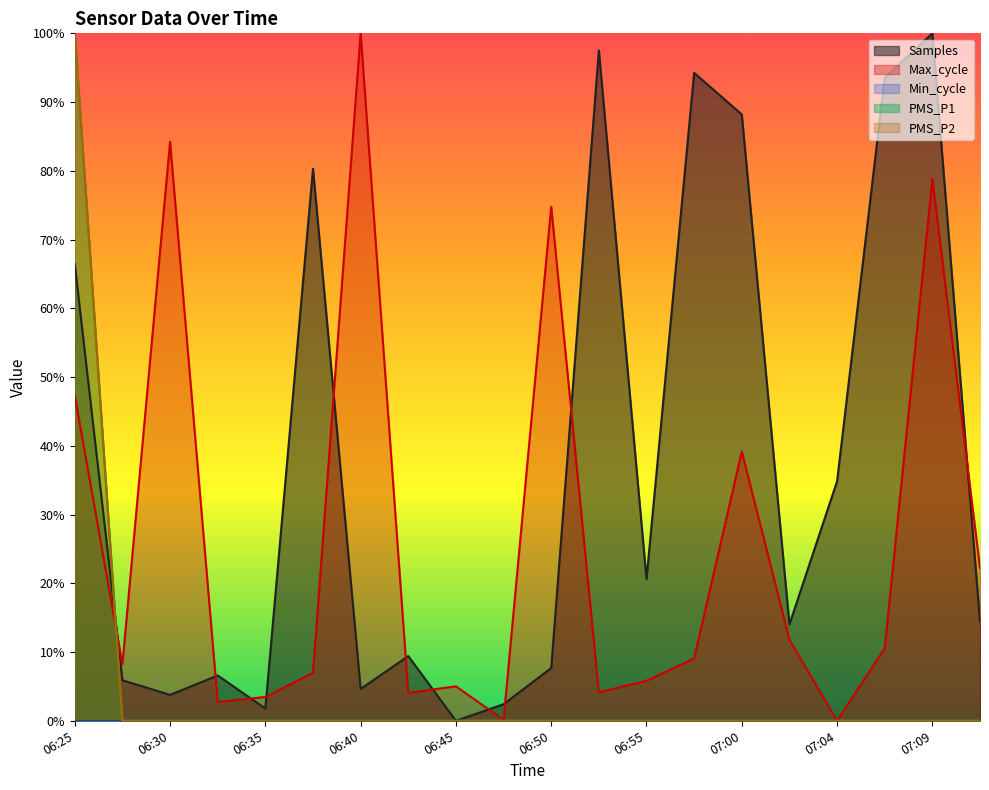

At how many categories does at least one series exceed 0?

20